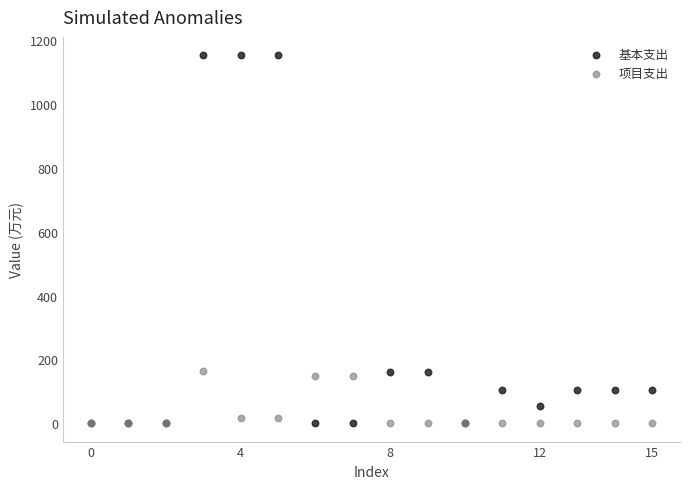

What are all the series names shown in the legend?

基本支出, 项目支出